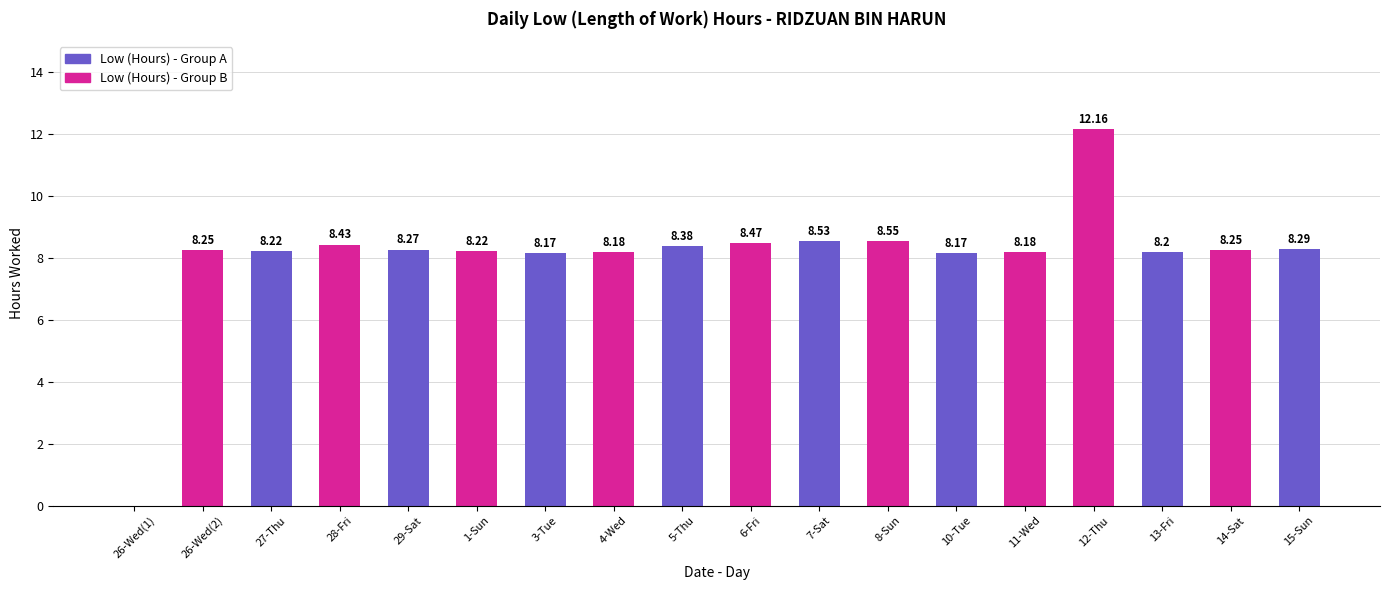

Are the bars horizontal?

No